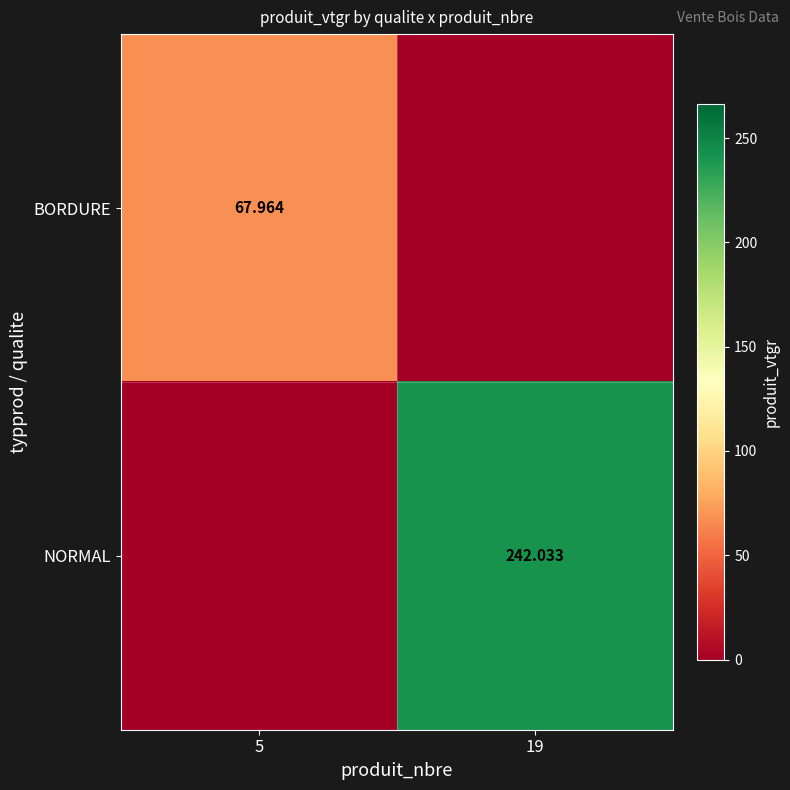

The value of NORMAL at 5 is 0.0. True or false?

True